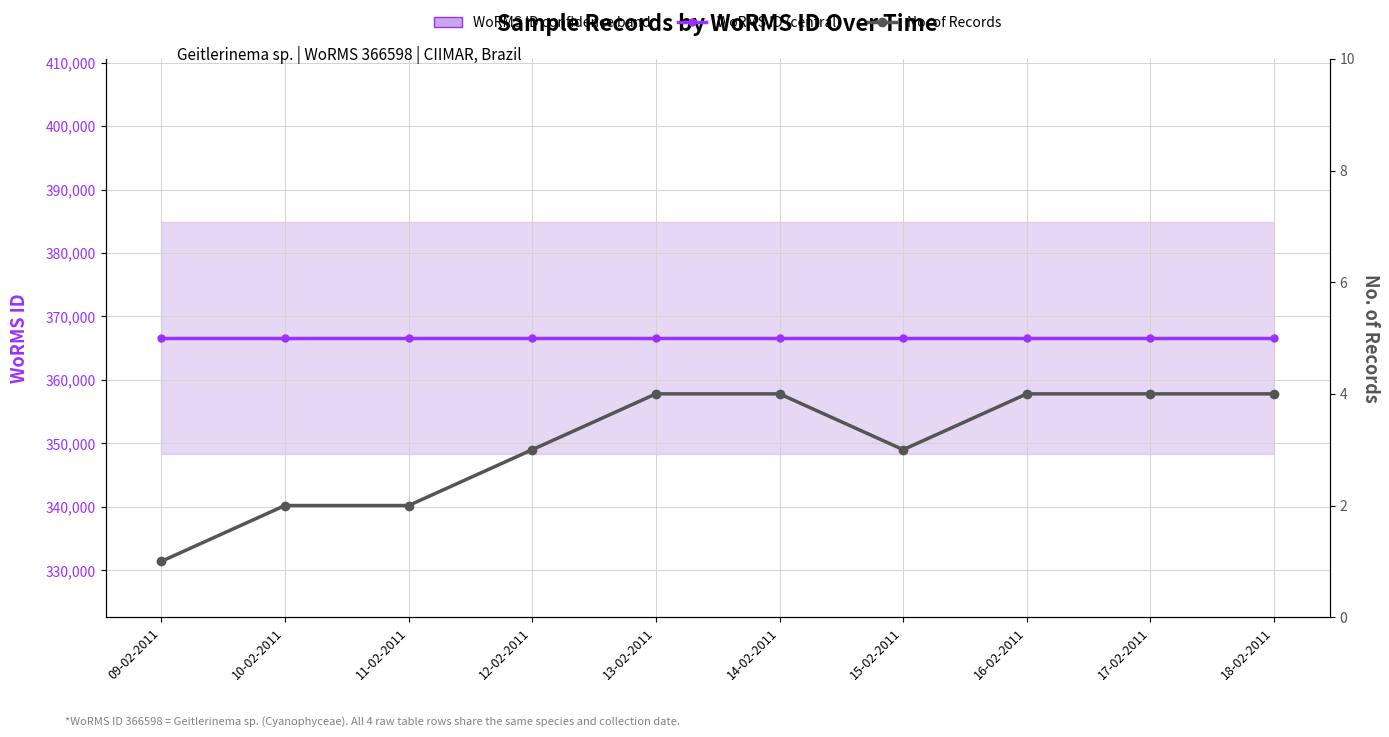

What value does the WoRMS ID (central) series have at 18-02-2011?

366598